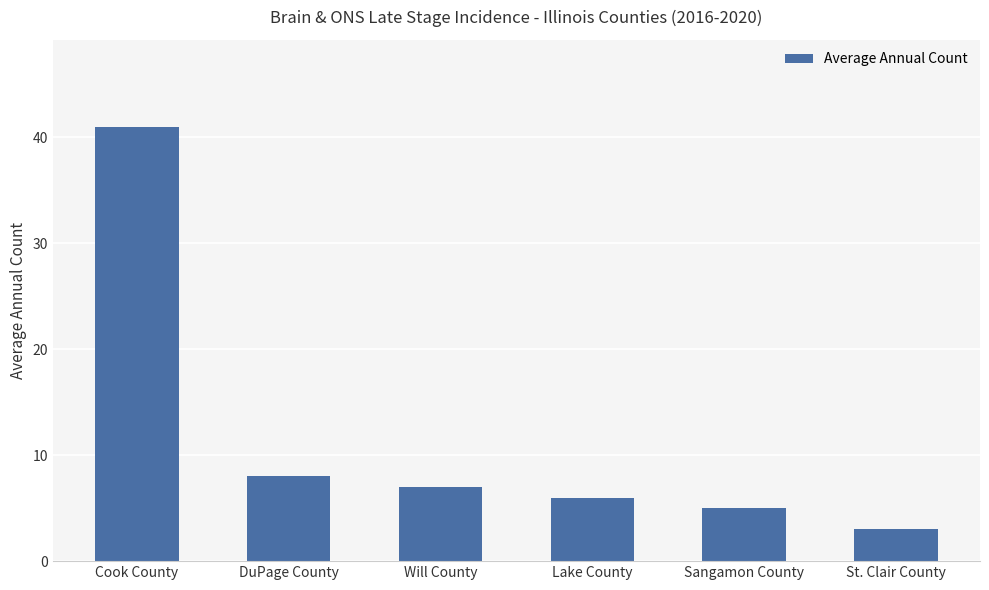

Rank the categories by value from lowest to highest.

St. Clair County, Sangamon County, Lake County, Will County, DuPage County, Cook County